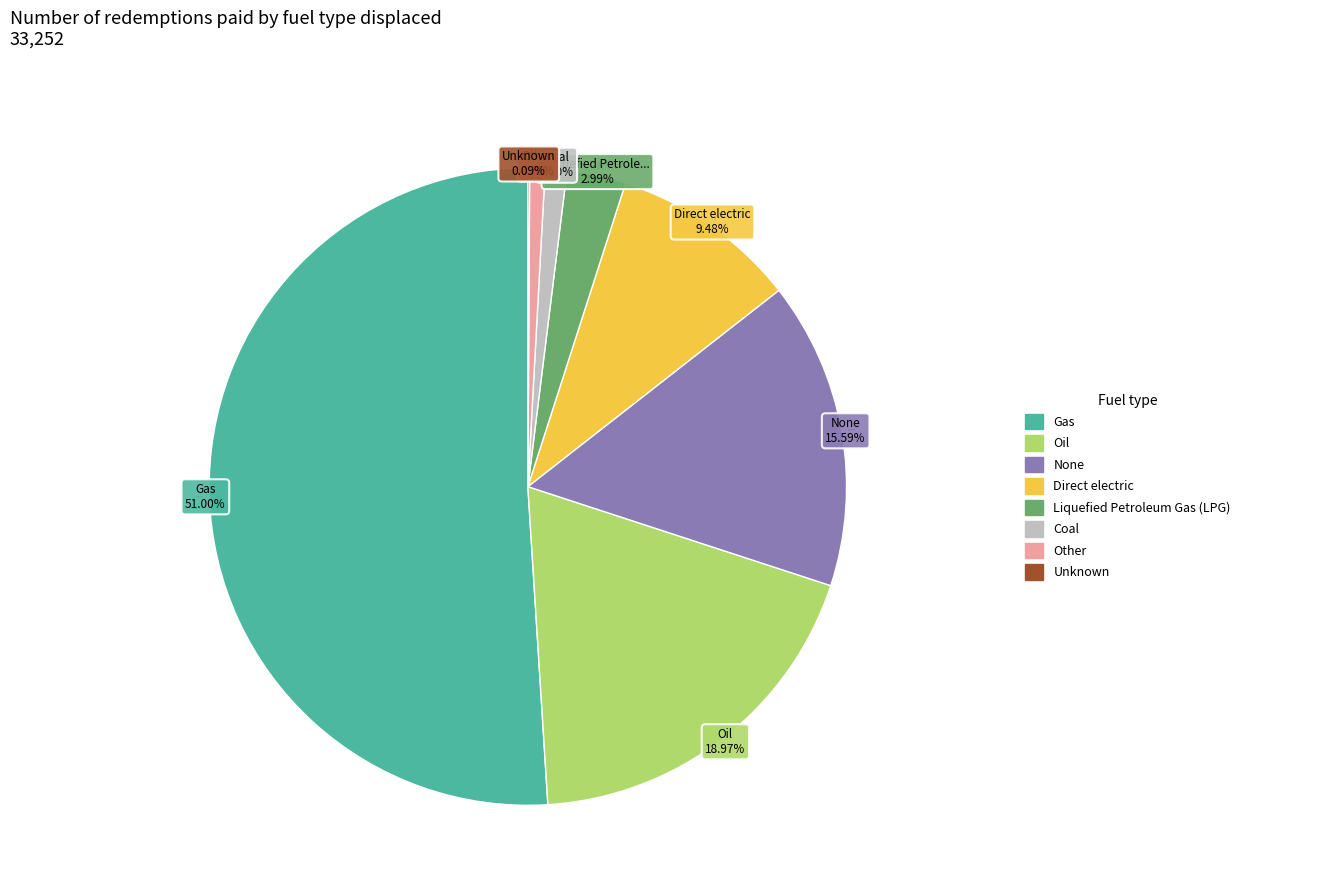

Is there any slice that represents more than half of the pie?

Yes